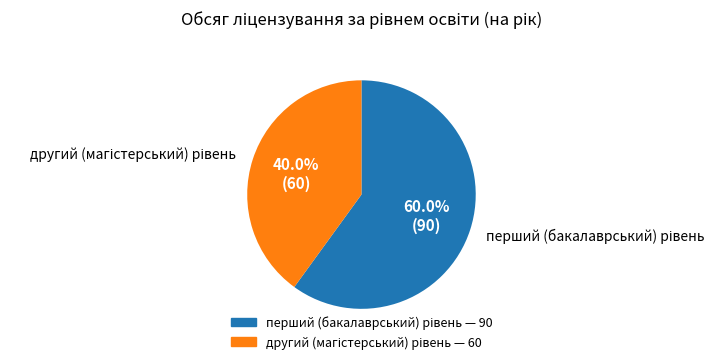

How many segments does this pie chart have?

2